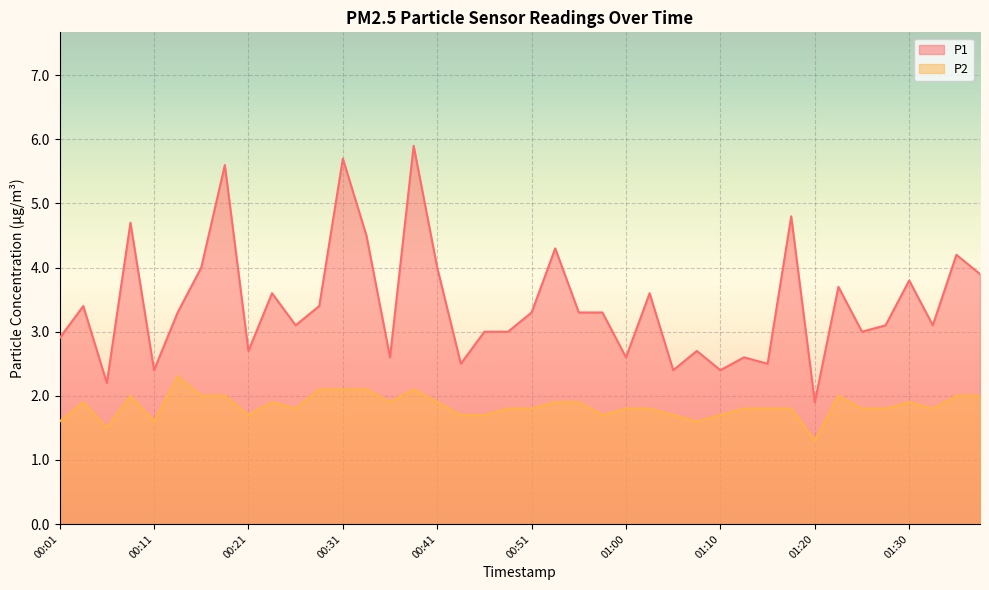

Count the P2 values in the range 1 to 2.

35